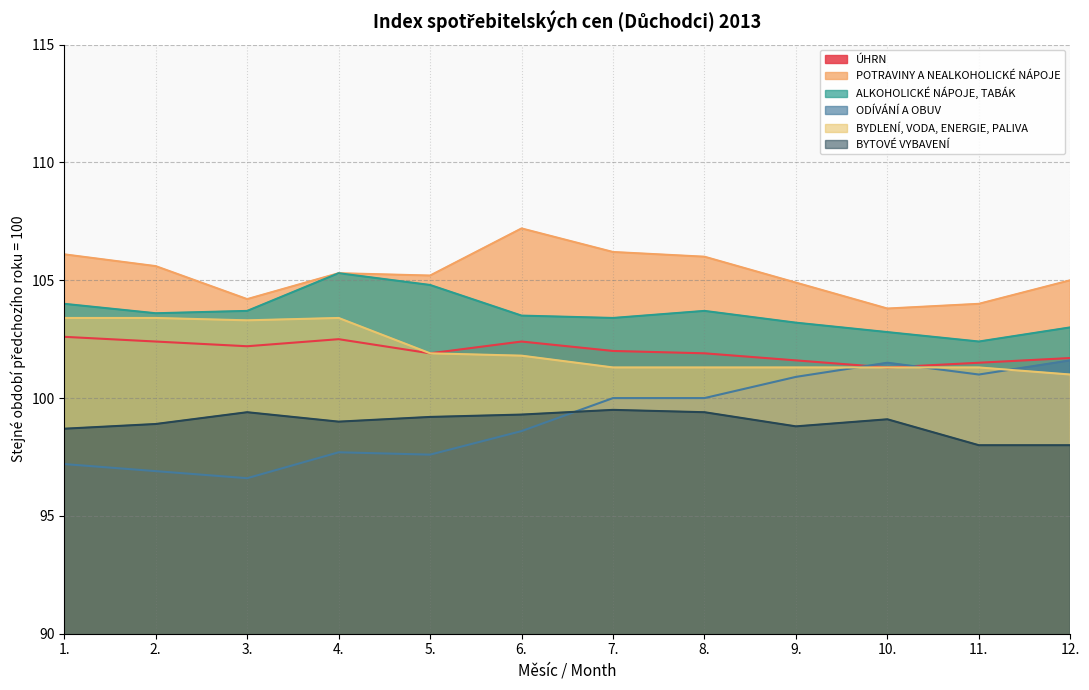

How many distinct data groups are displayed?

6